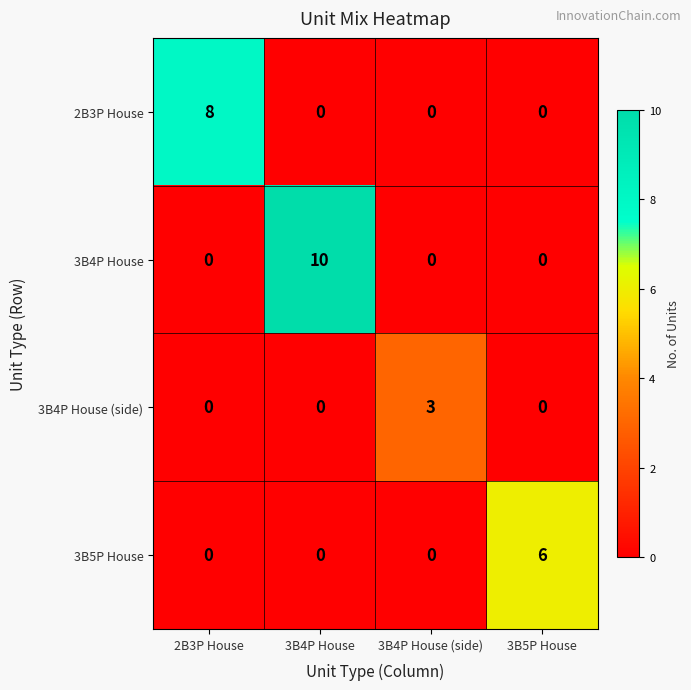

Rank the series by their average value, from lowest to highest.

3B4P House (side), 3B5P House, 2B3P House, 3B4P House